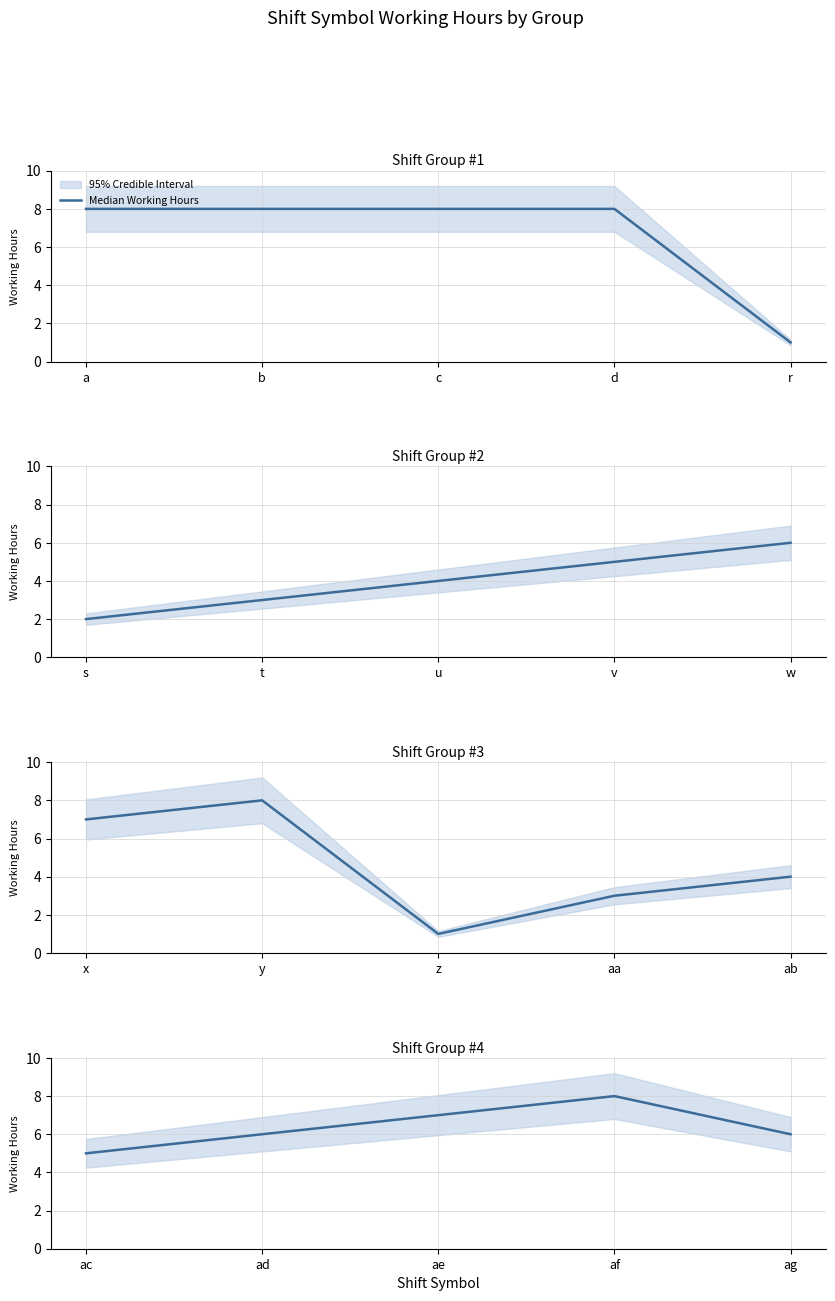

At which category does the data reach its first local peak?

af